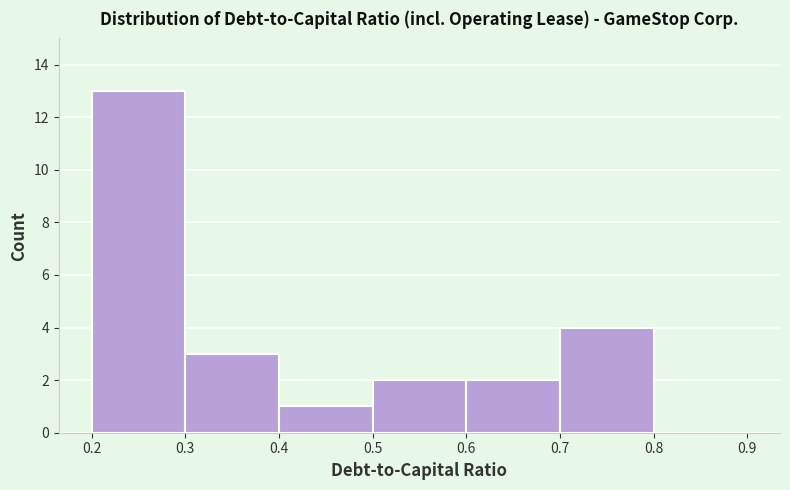

Which range on the x-axis has the tallest bar?

0.2 to 0.3